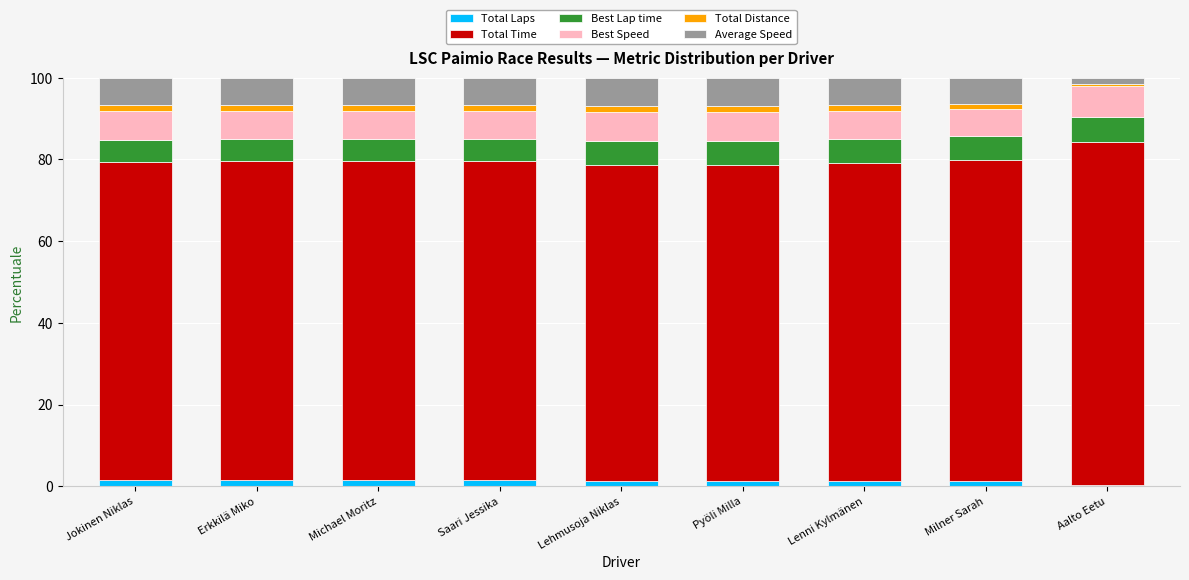

What is the average value of the Total Laps series?

1.3